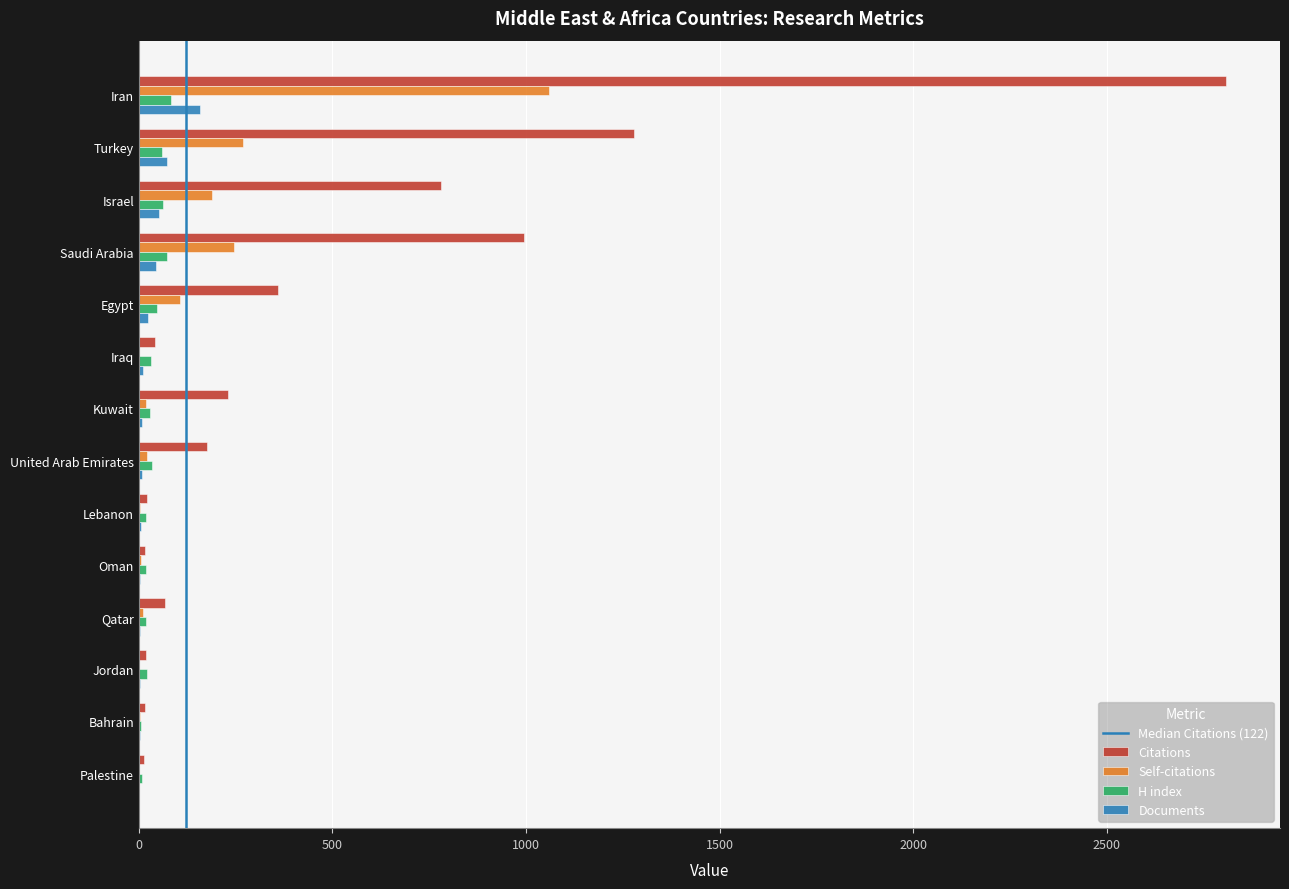

What is the difference between the Documents values at Iran and Jordan?

156